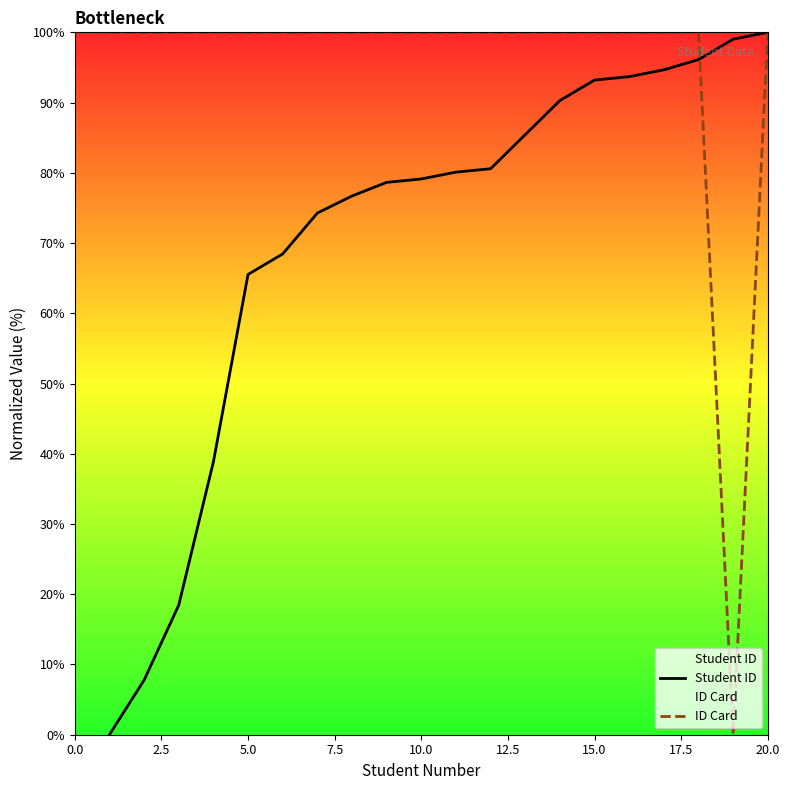

What is the highest value of the ID Card series?

100.0